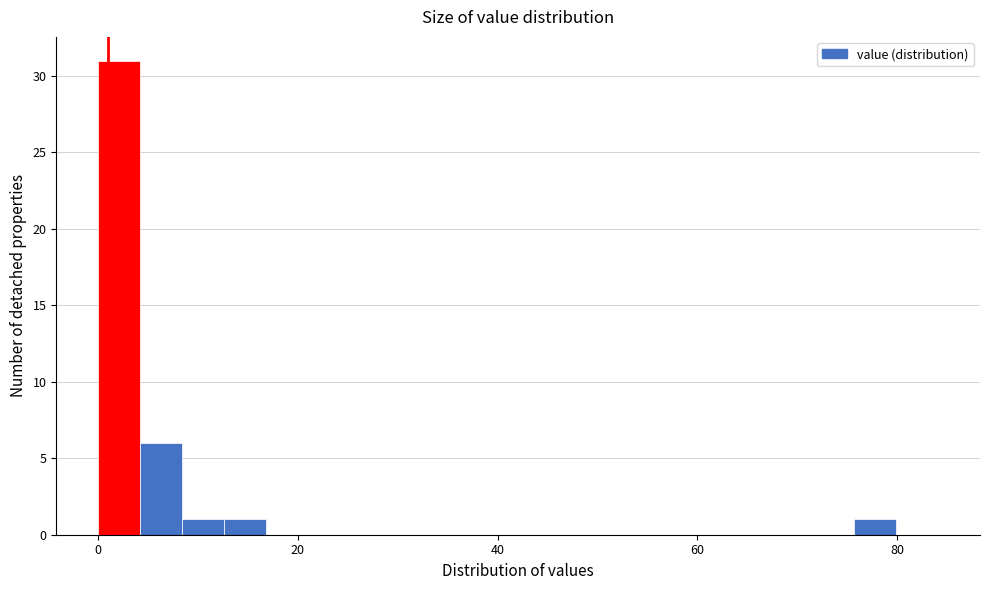

Around what value on the x-axis is the tallest bar? Give the approximate position of its centre, as read against the axis.

2